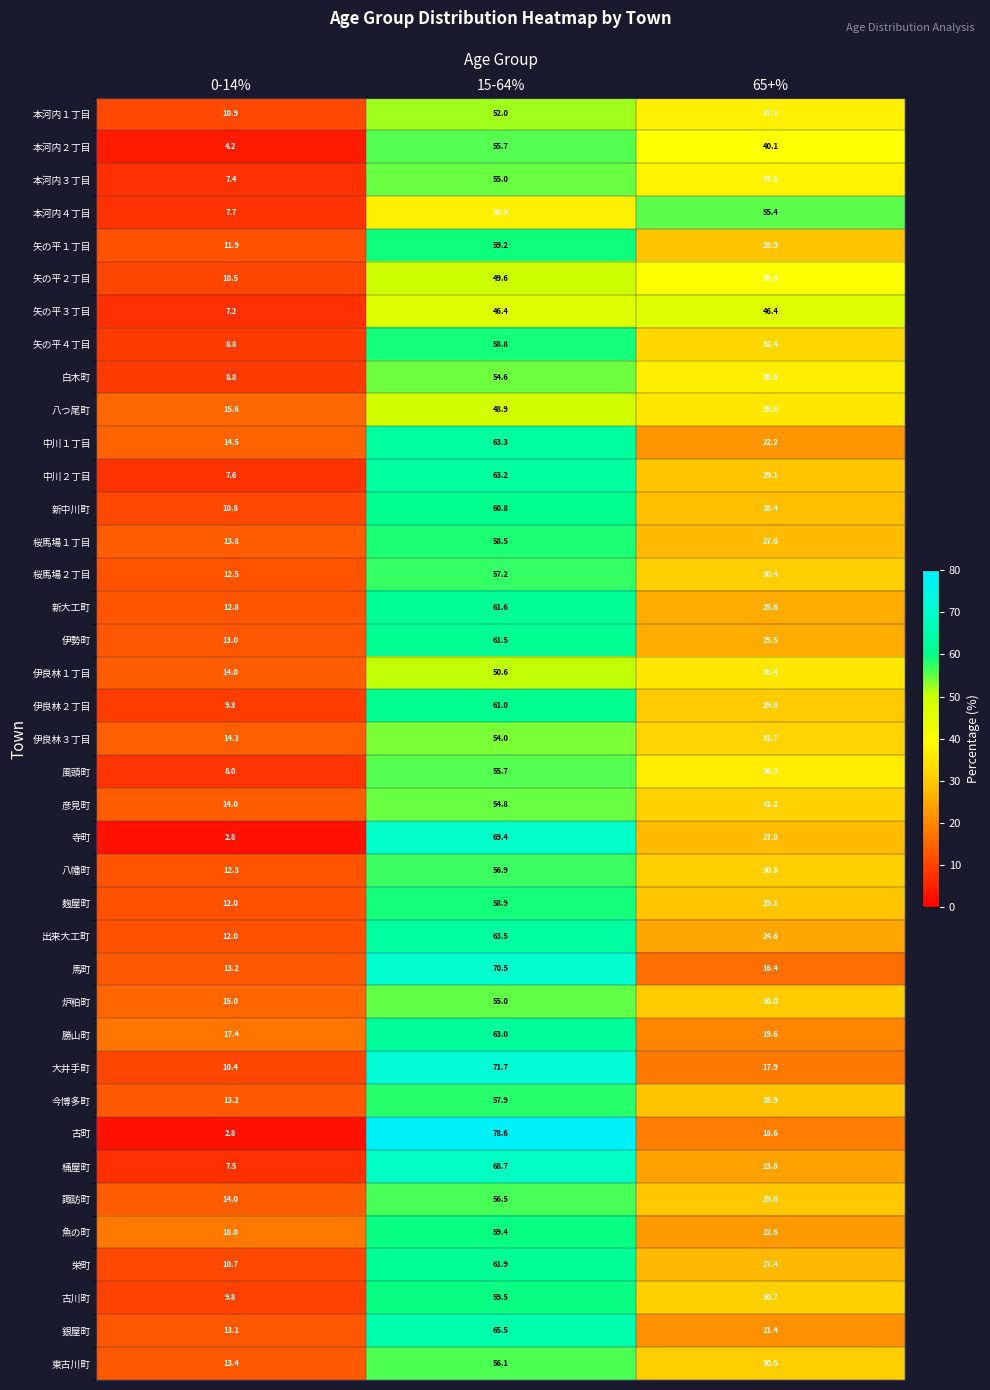

At which label does 矢の平１丁目 first exceed 28?

15-64%